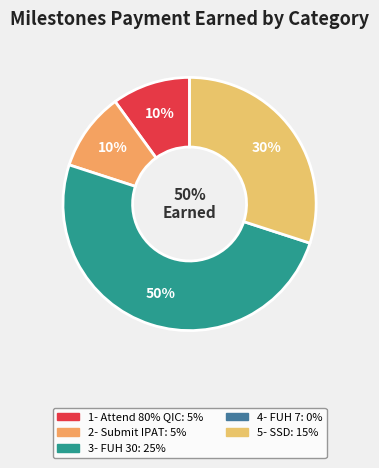

Between 3- FUH 30 and 4- FUH 7, which is larger?

3- FUH 30